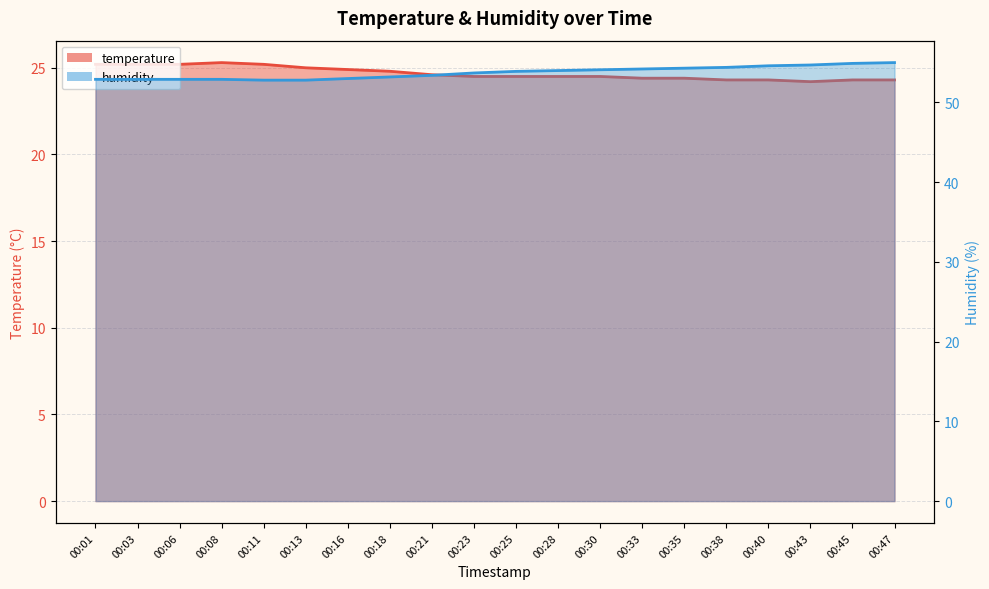

What is the sum of the humidity values at 00:25 and 00:45?

108.8